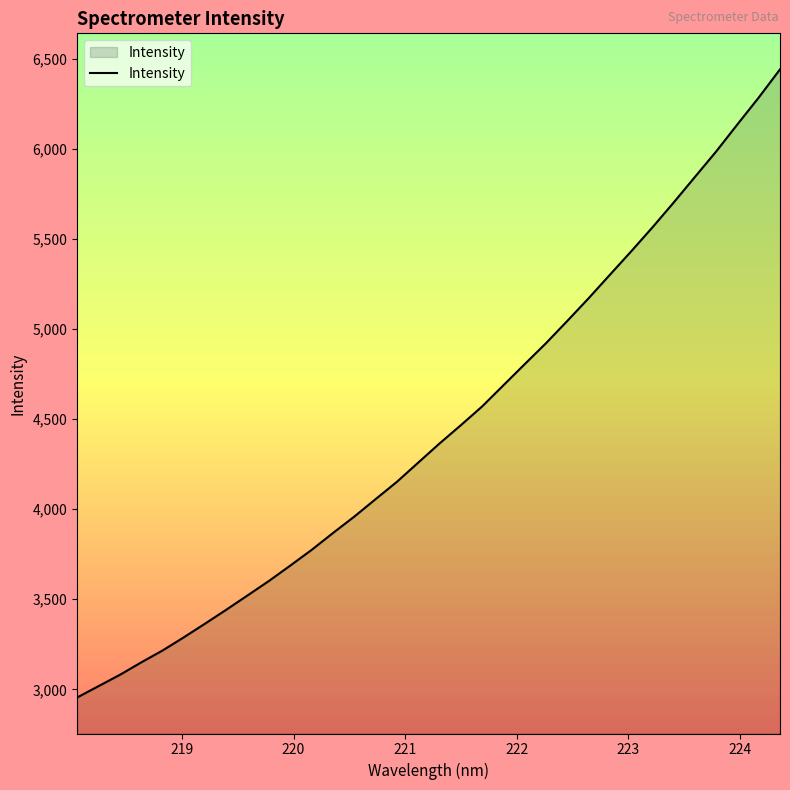

True or false: there are more than 0 points higher than both neighbors.

False